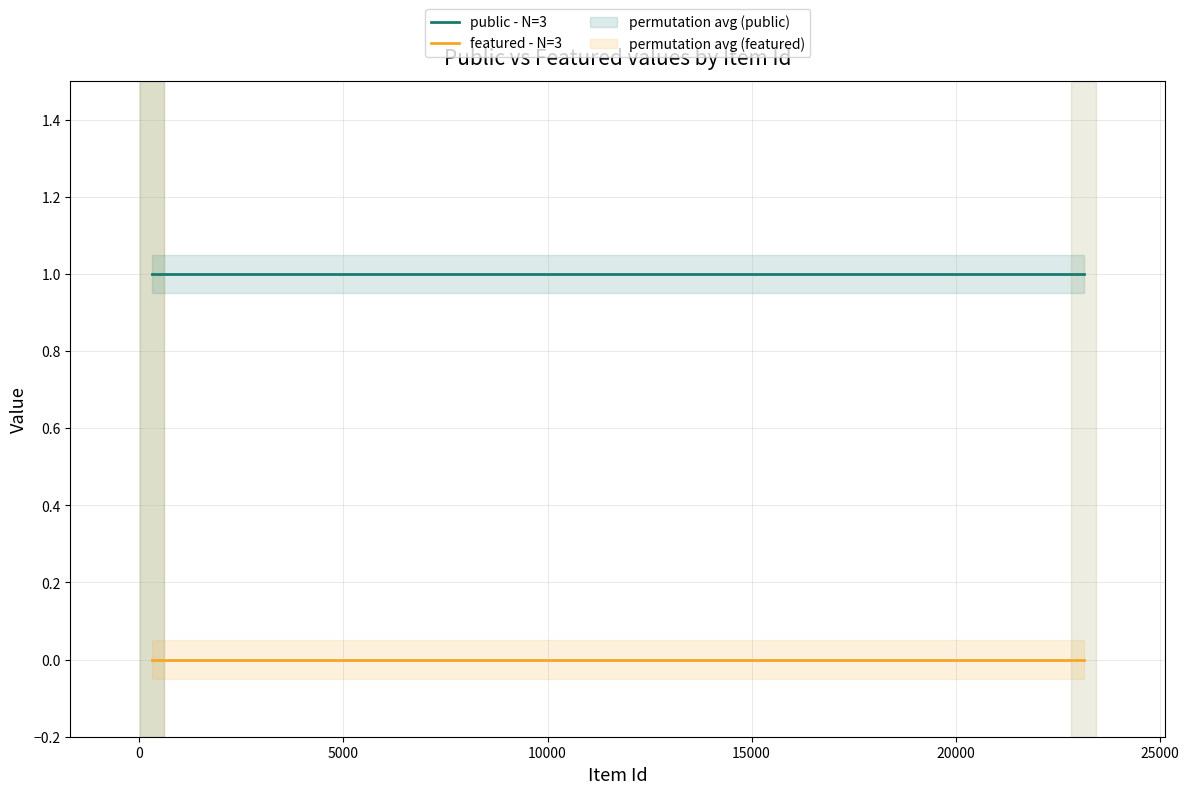

What is the spread (max minus min) of values at 5000?

1